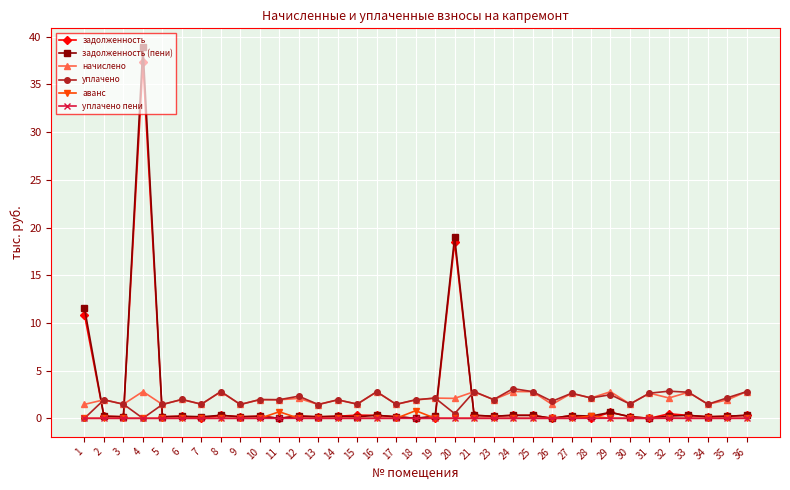

How many series are shown in this chart?

6